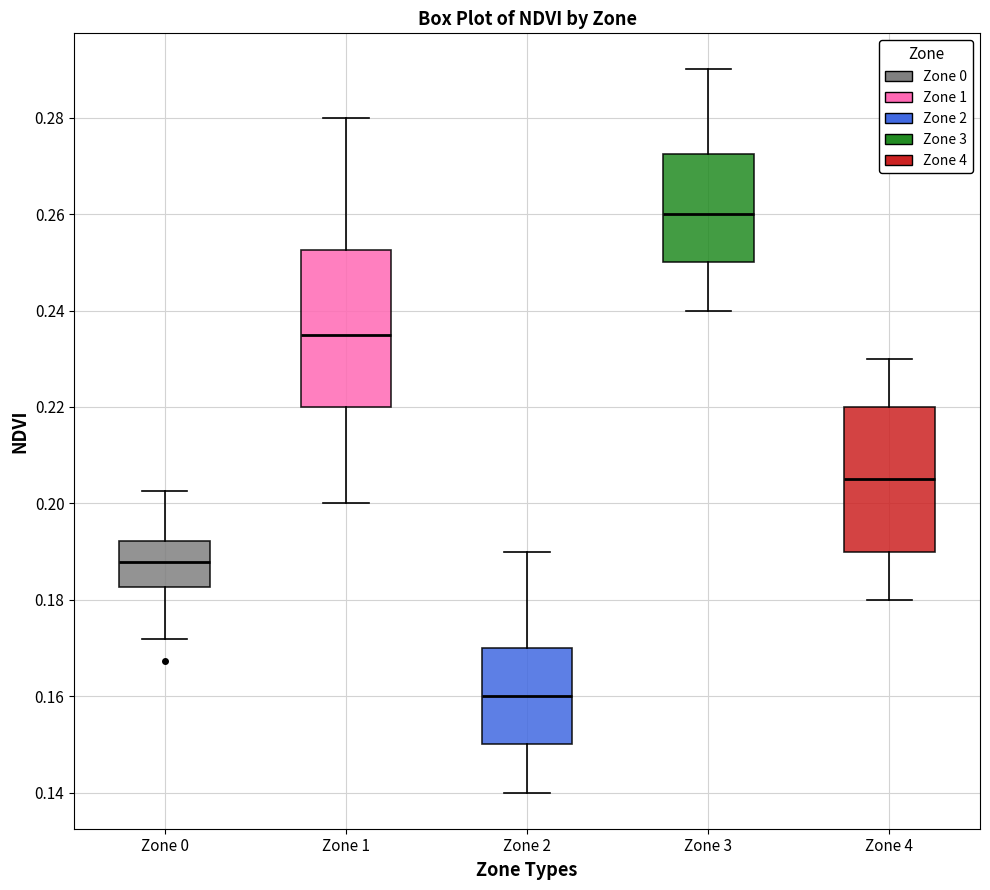

Reading left to right, transcribe this box plot: for each box, give where its median line is, the range the box spans, and where its two whiskers end, as read against the y-axis. The values are not printed on the chart, so give them approximately, as read against the axis.

Zone 0: median 0.188, box 0.182 to 0.192, whiskers 0.172 to 0.202
Zone 1: median 0.236, box 0.220 to 0.252, whiskers 0.200 to 0.280
Zone 2: median 0.160, box 0.150 to 0.170, whiskers 0.140 to 0.190
Zone 3: median 0.260, box 0.250 to 0.272, whiskers 0.240 to 0.290
Zone 4: median 0.206, box 0.190 to 0.220, whiskers 0.180 to 0.230